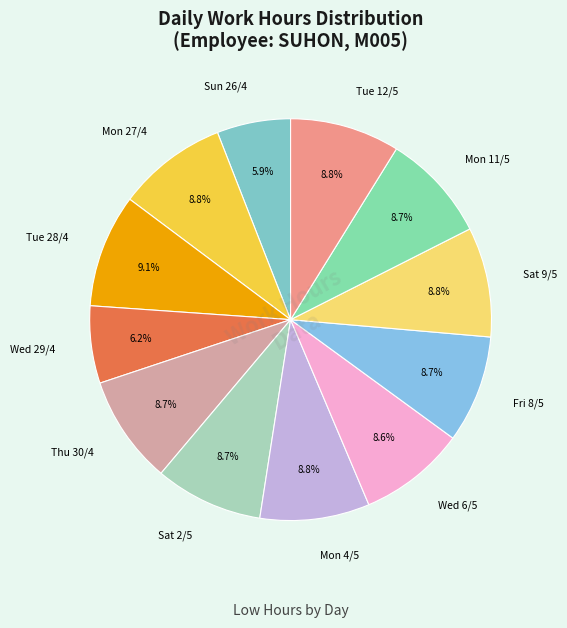

How many slices are in this pie chart?

12